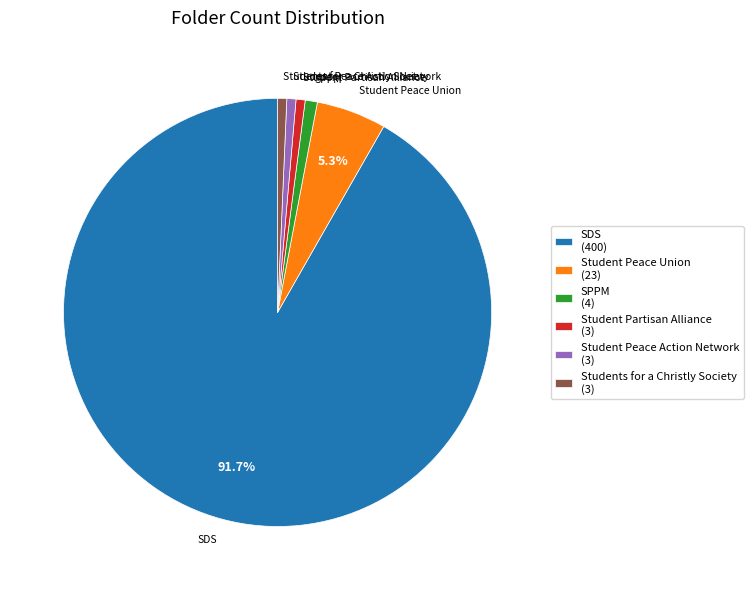

What is the largest slice in the pie chart?

SDS (400)